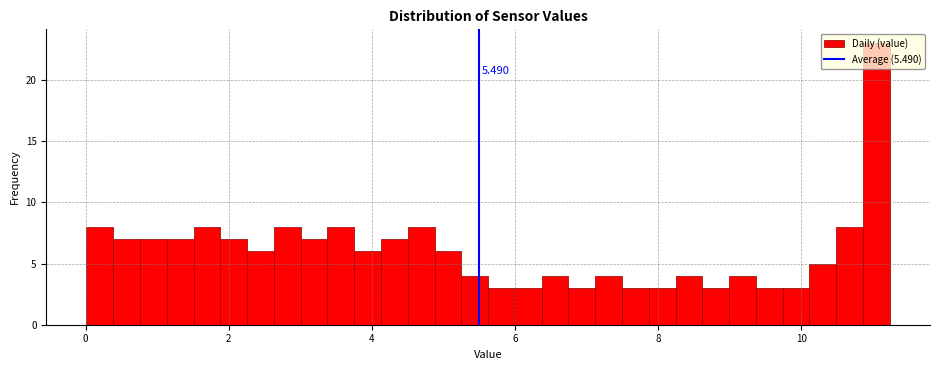

Around what value on the x-axis is the tallest bar? Give the approximate position of its centre, as read against the axis.

11.0